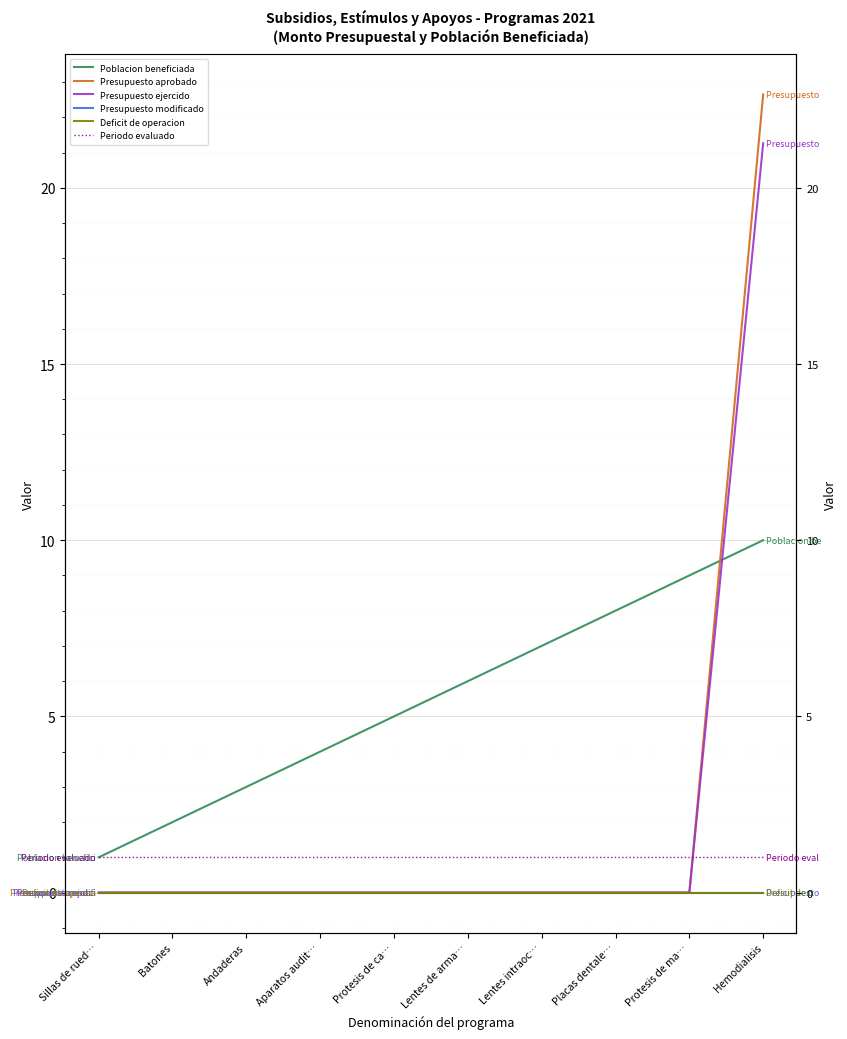

True or false: Presupuesto modificado and Periodo evaluado cross at least once.

False